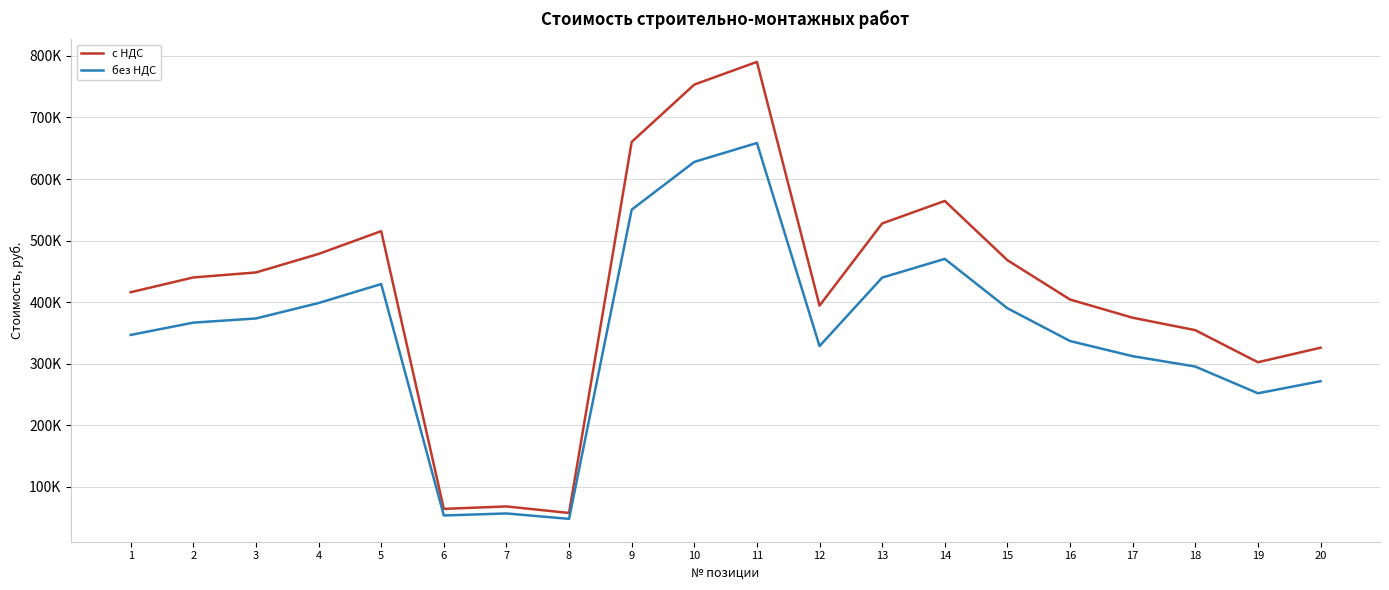

What is the spread (max minus min) of values at 18?

59094.2